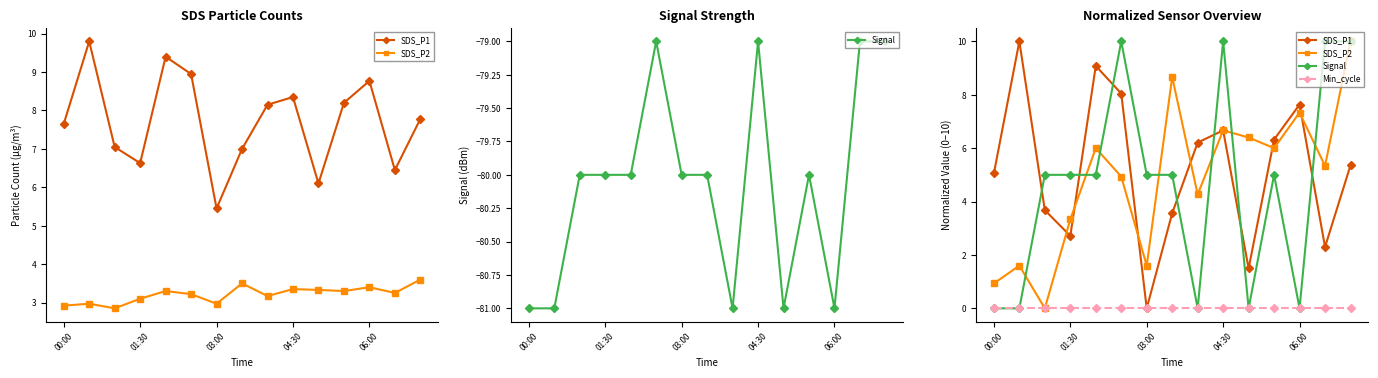

The value of SDS_P2 at 06:00 is 7.3. True or false?

True